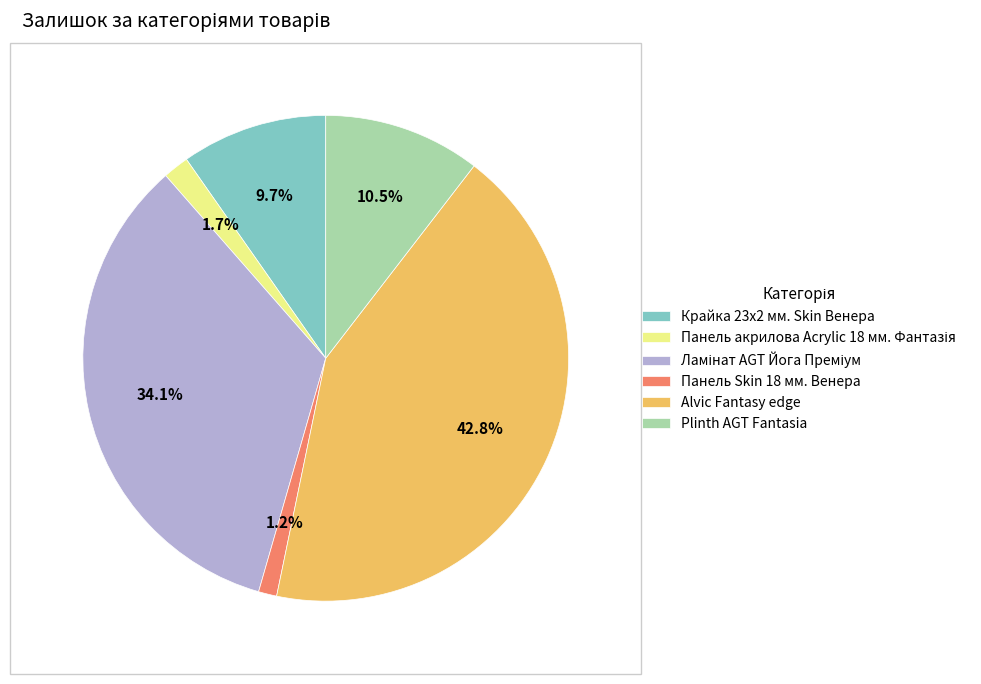

Which slice is the largest?

Alvic Fantasy edge